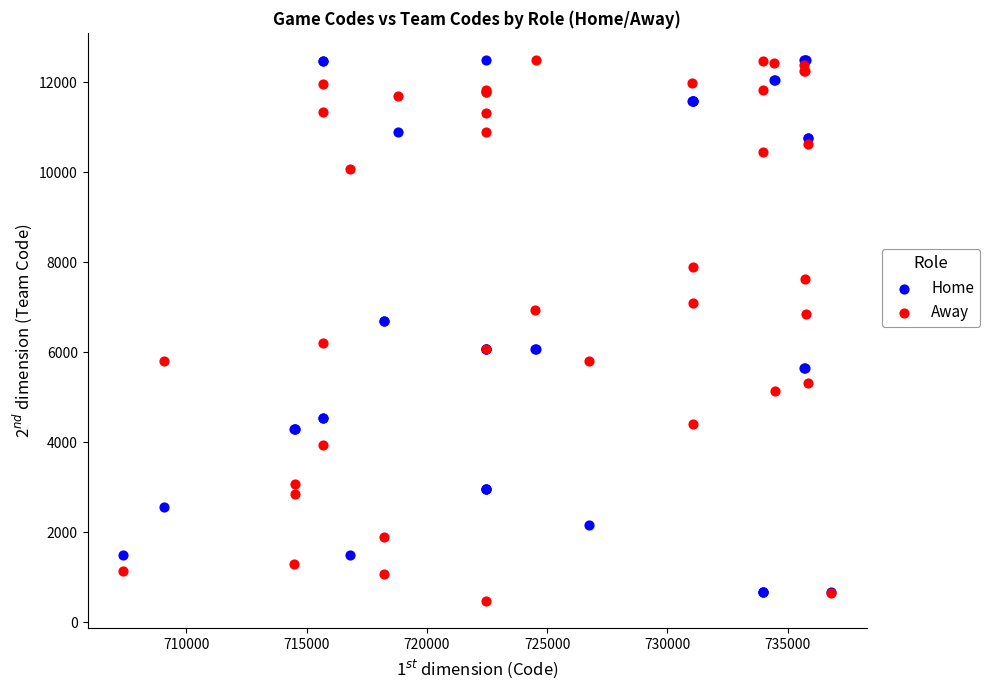

Which series has the widest spread of Y values?

Away